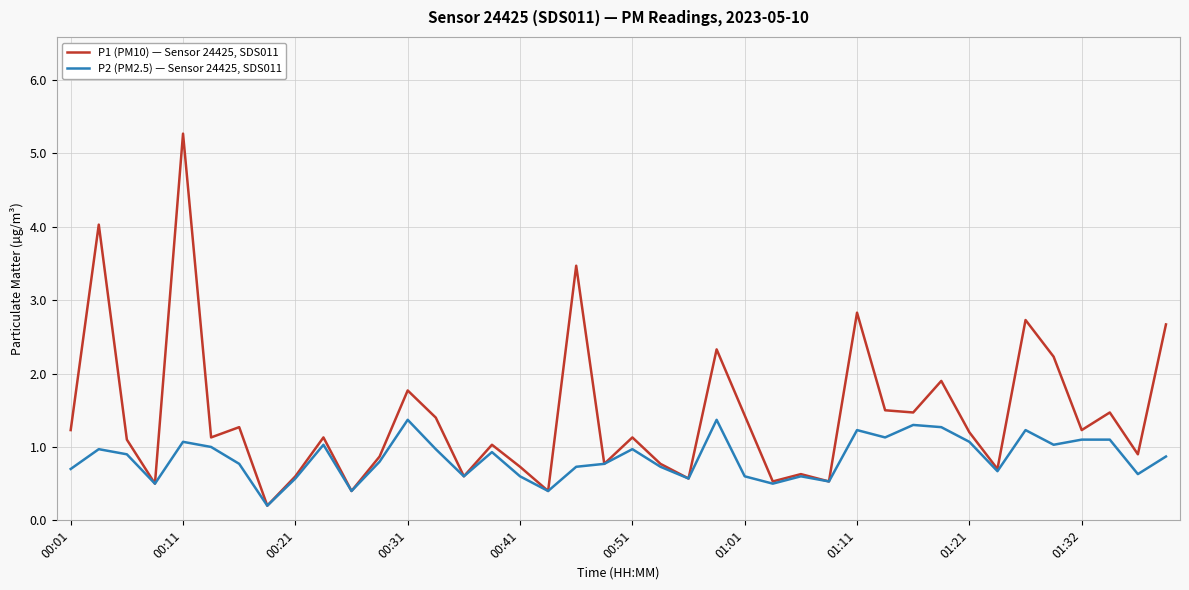

List the series in order of their peak value, lowest first.

P2 (PM2.5) — Sensor 24425, SDS011, P1 (PM10) — Sensor 24425, SDS011